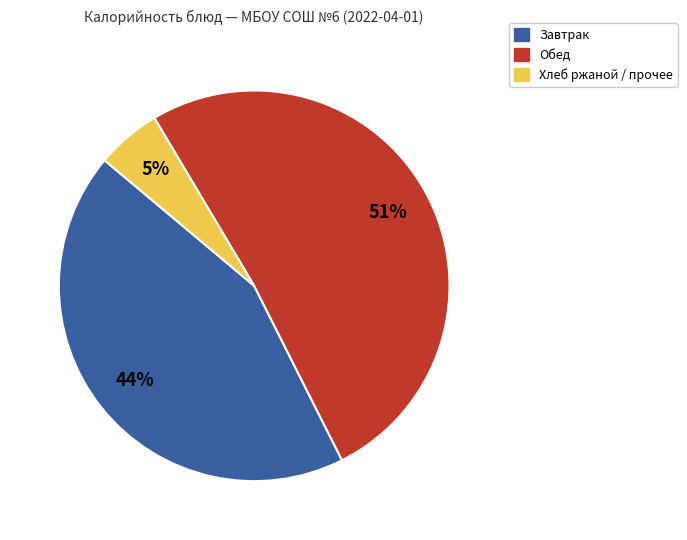

To the nearest percent, what is the average slice percentage?

33%